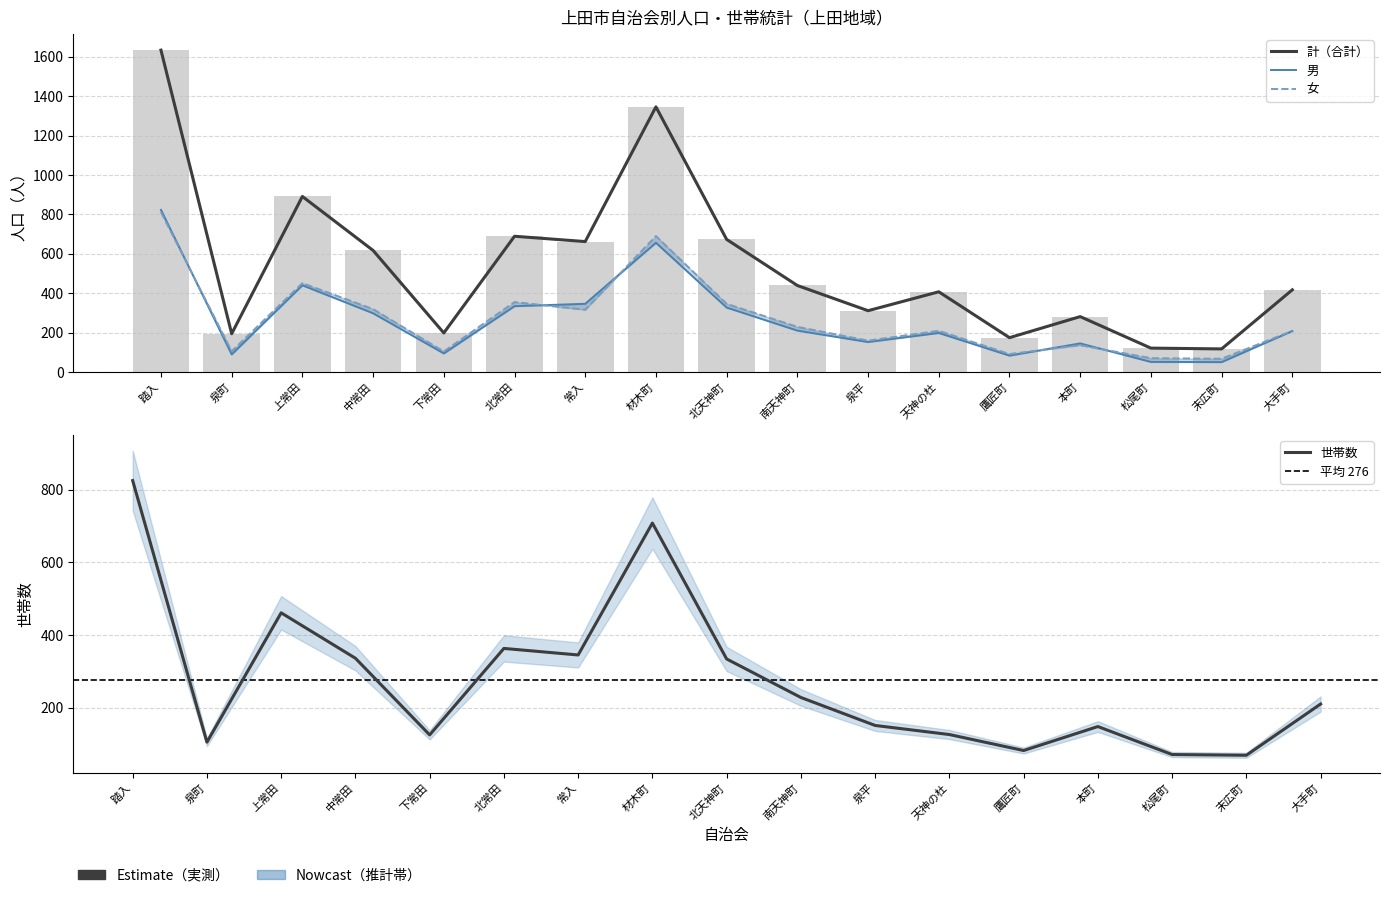

The value of 世帯数 at 北常田 is 363. True or false?

True